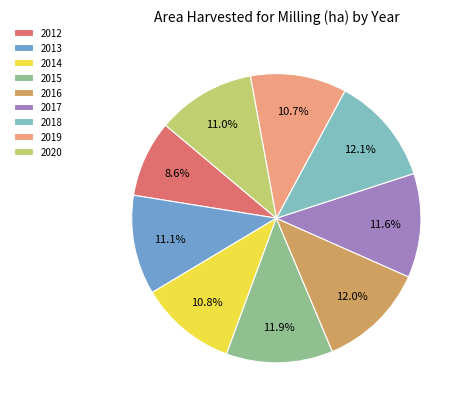

Does 2020 account for over 50% of the chart?

No